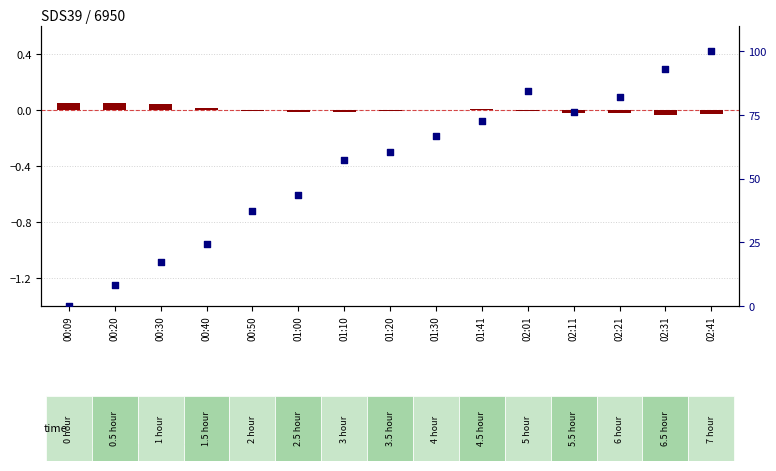

At which category is the sum across all series the highest?

02:41